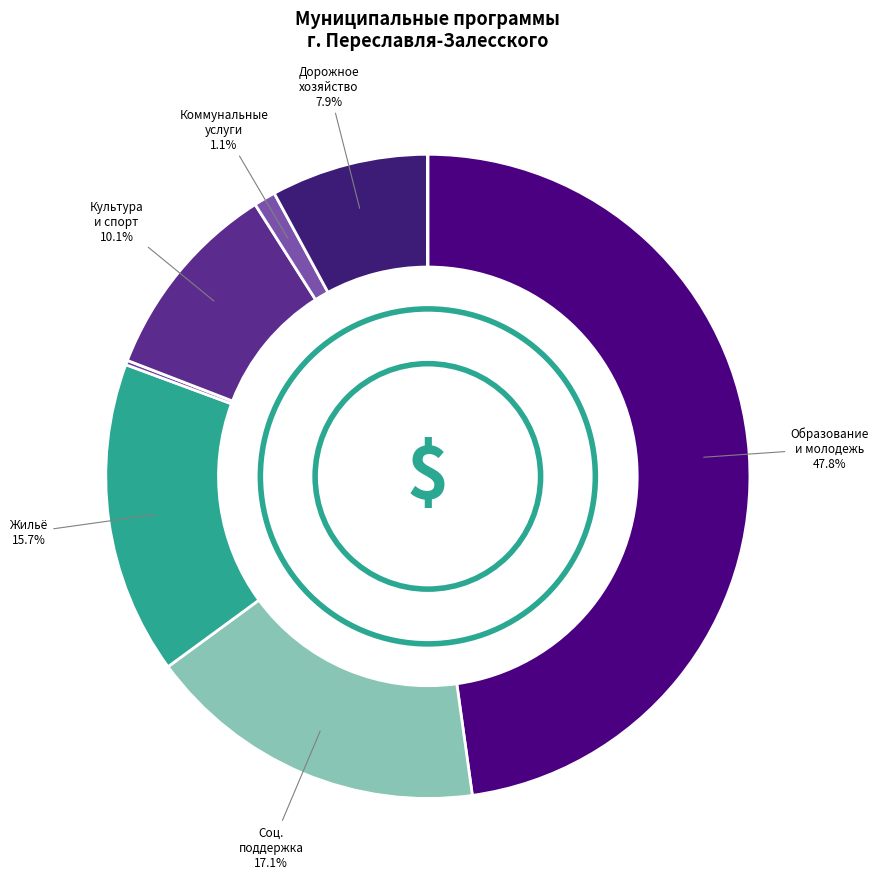

What is the largest slice in the pie chart?

Развитие образования и молодежная политика